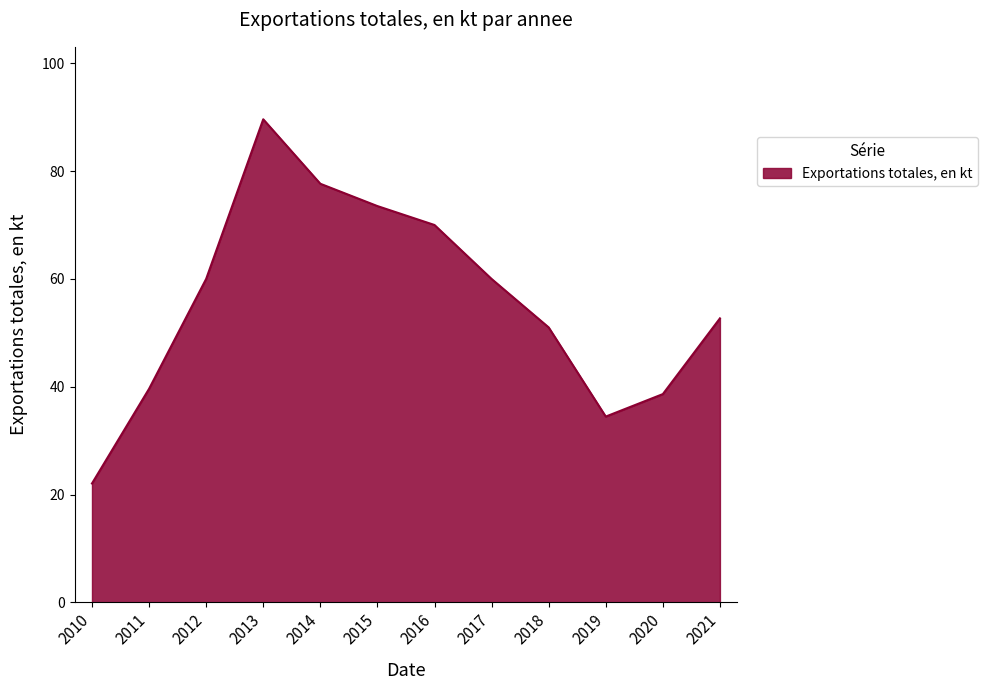

Is it true that the value at 2010 is 10.7?

False